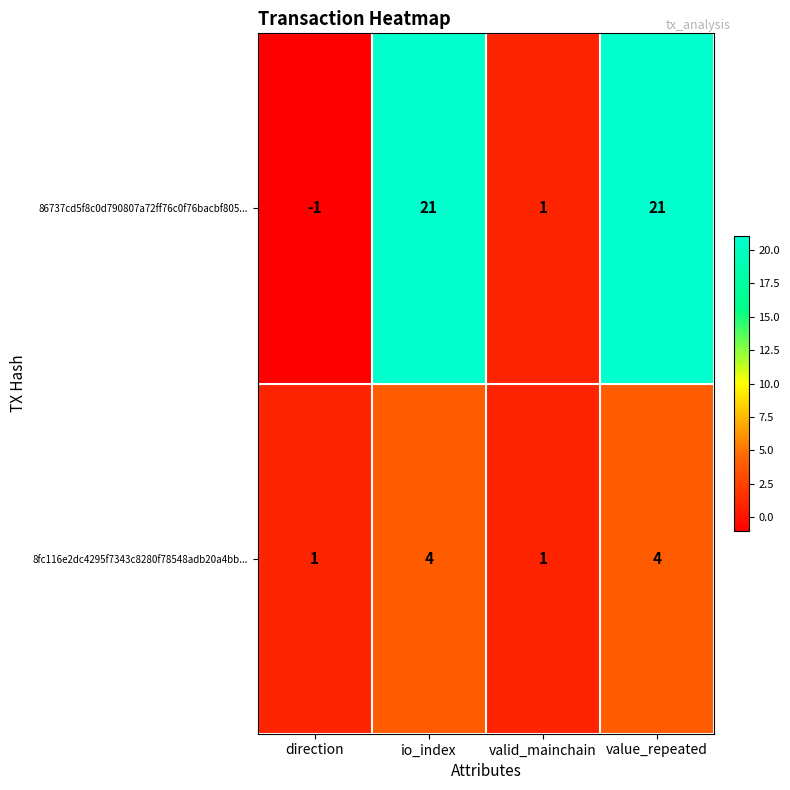

Where is 86737cd5f8c0d790807a72ff76c0f76bacbf805... nearest to the value 10?

valid_mainchain